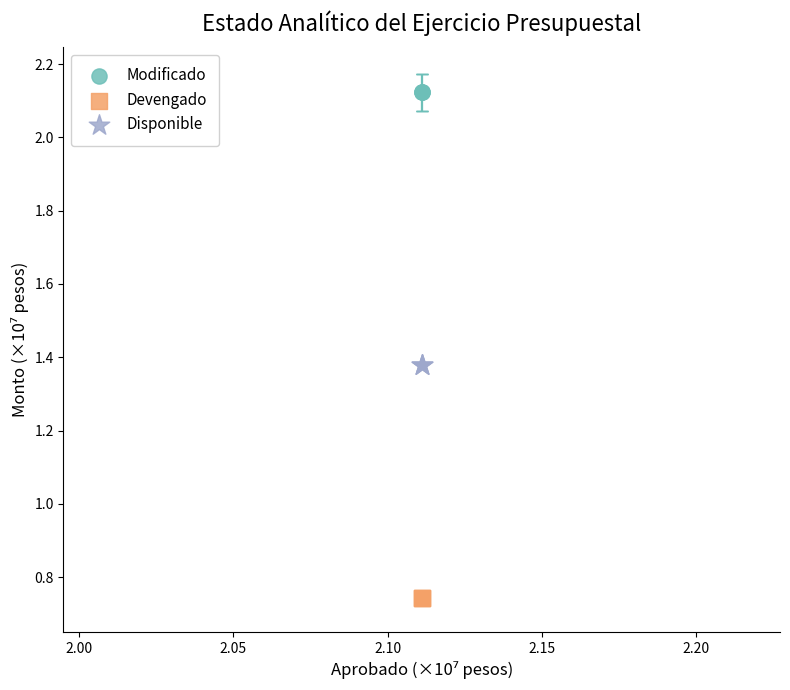

Which series reaches the minimum Y coordinate?

Devengado